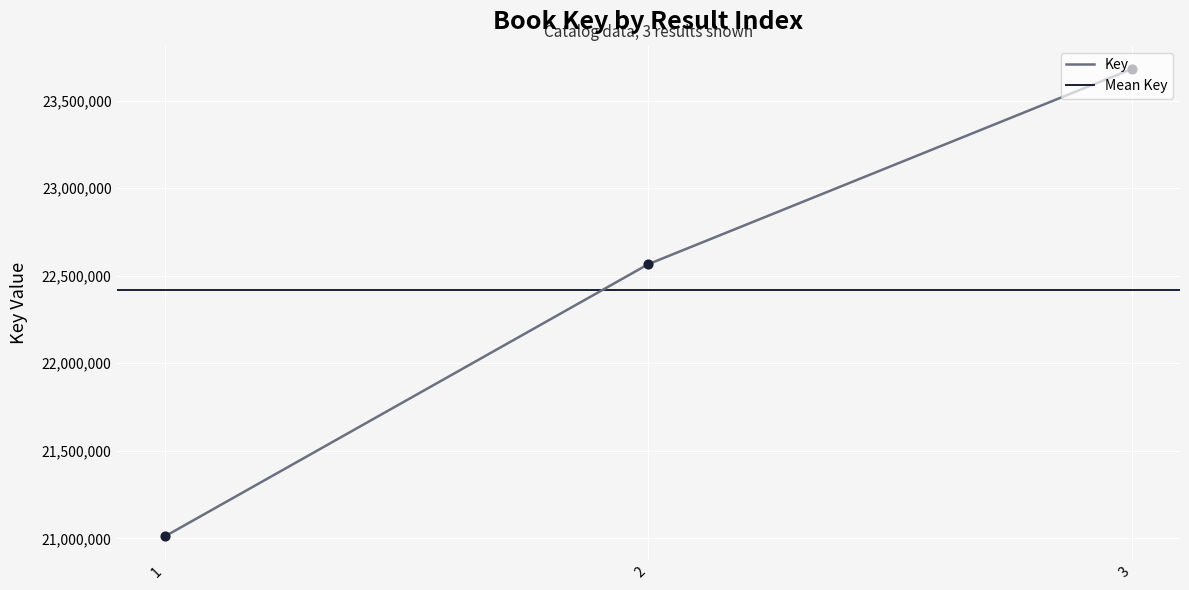

What is the change in value from 2 to 3?

+1114485